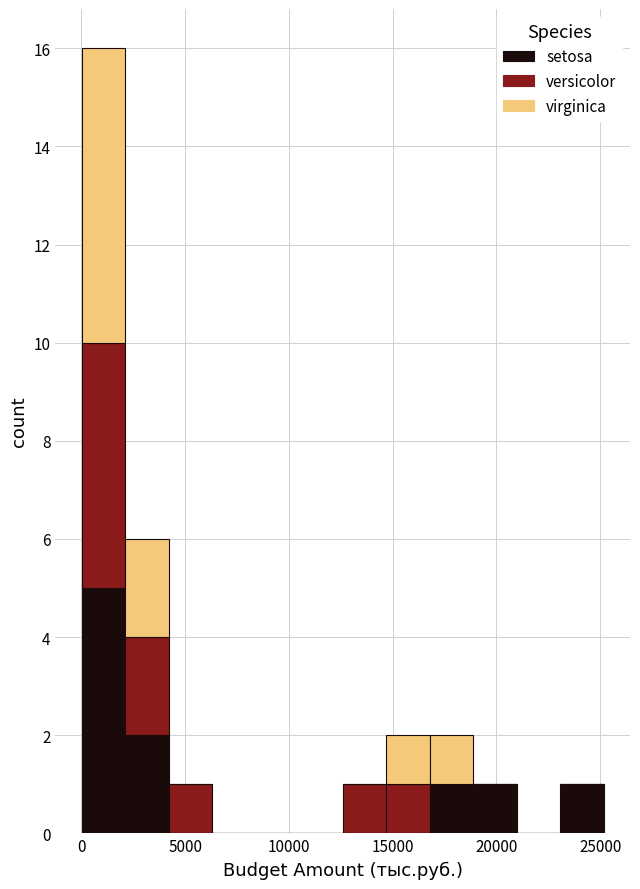

Which range on the x-axis has the tallest stacked bar (by total height)?

0 to 2000